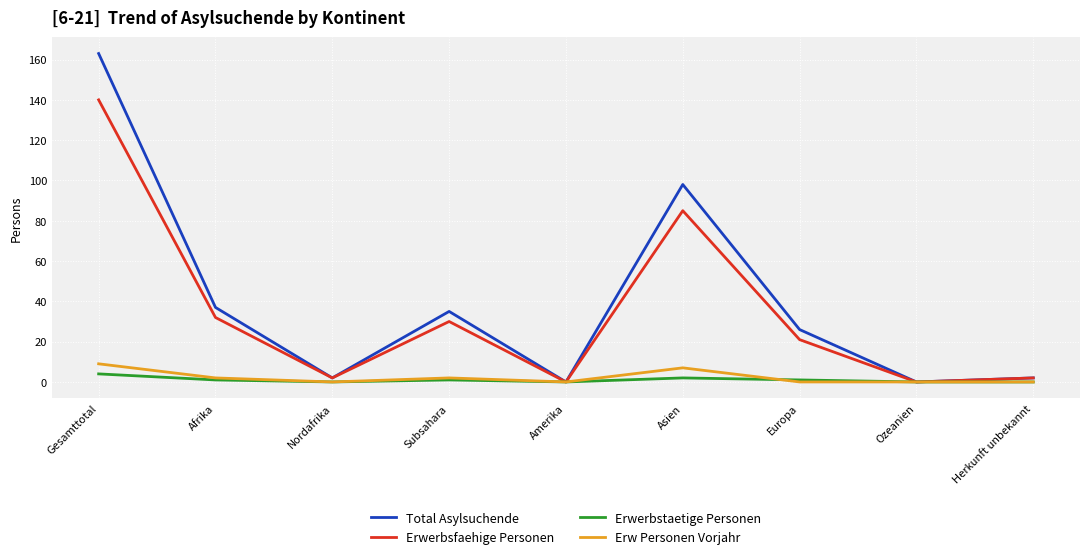

What is the highest value of the Erwerbstaetige Personen series?

4